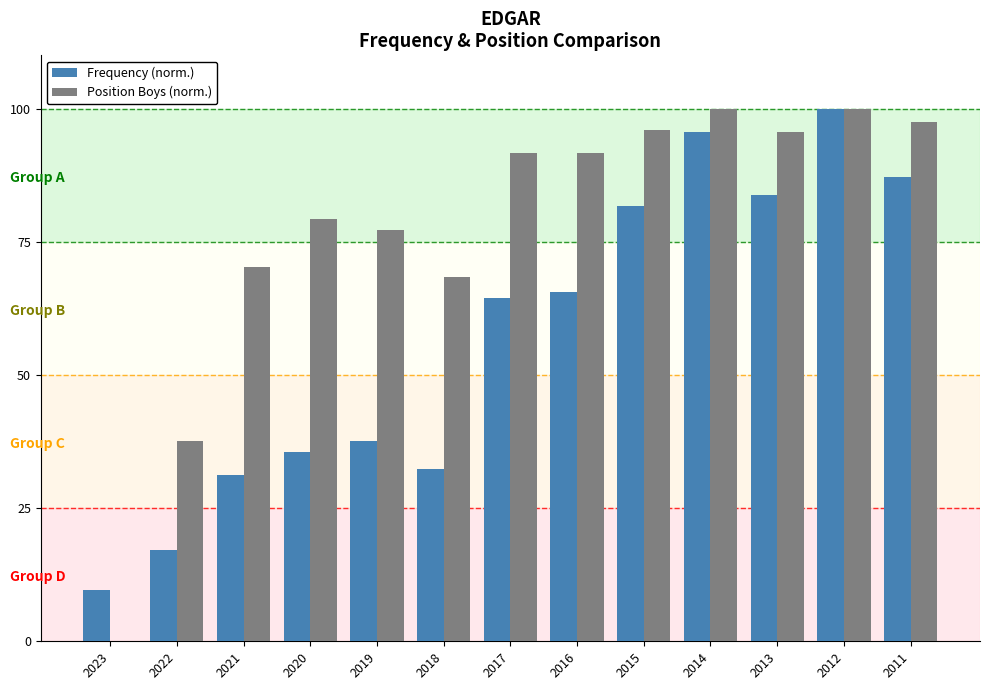

Is it true that Position Boys (norm.) equals 100.0 at 2014?

True